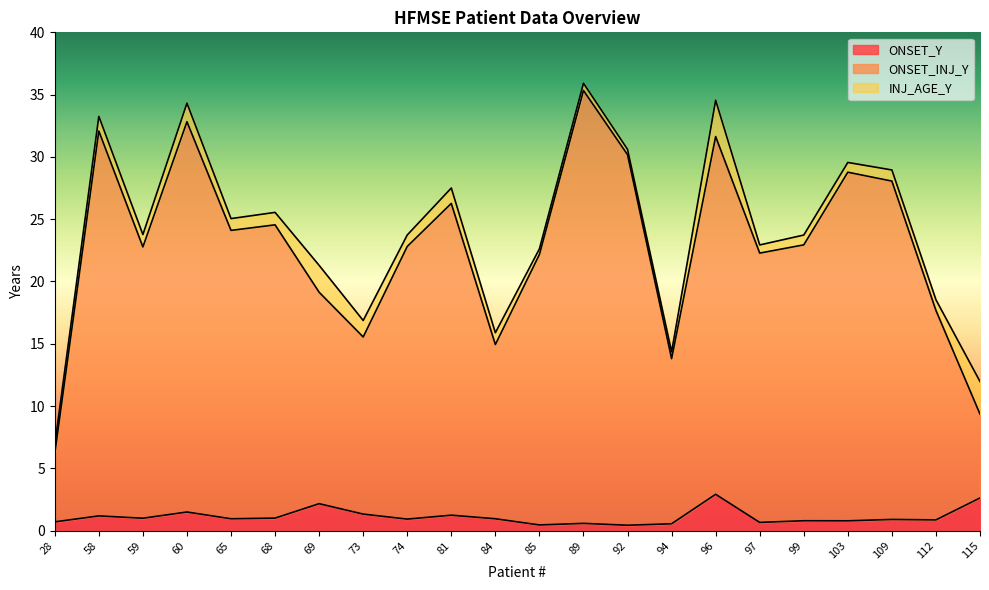

True or false: ONSET_INJ_Y and ONSET_Y cross at least once.

False